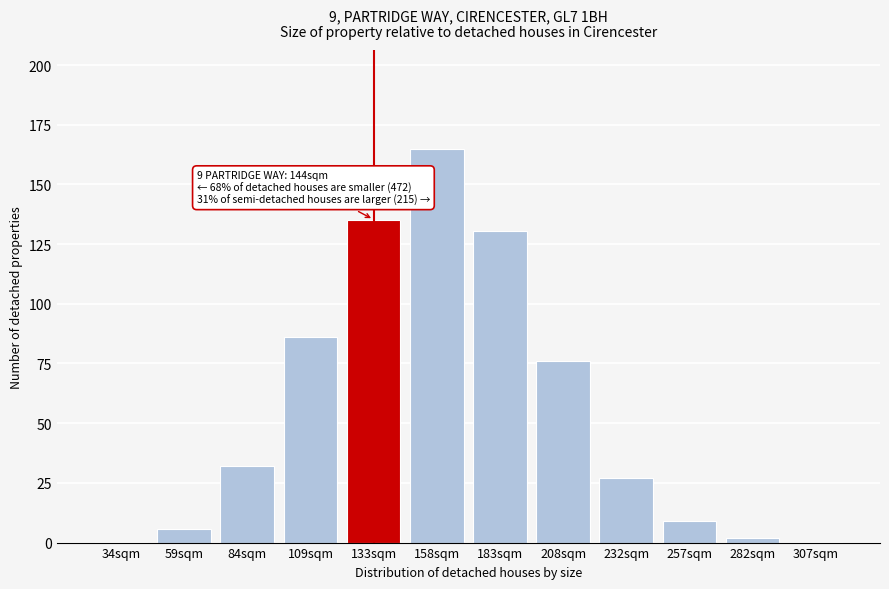

Reading left to right, what are all the values shown in this chart?

34sqm=0.3	59sqm=5.9	84sqm=32.2	109sqm=86.1	133sqm=135.3	158sqm=165.0	183sqm=130.4	208sqm=75.9	232sqm=27.2	257sqm=9.1	282sqm=1.8	307sqm=0.3